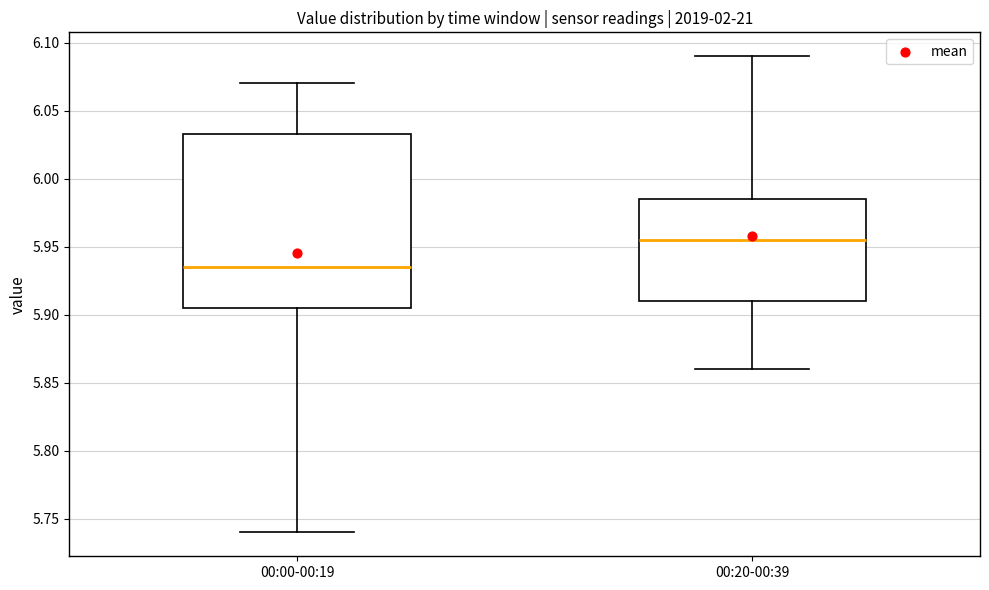

Reading left to right, read every box against the y-axis: the position of its median line, the range the box covers, and the ends of its whiskers. The values are not printed on the chart, so give them approximately, as read against the axis.

00:00-00:19: median 5.935, box 5.905 to 6.035, whiskers 5.740 to 6.070
00:20-00:39: median 5.955, box 5.910 to 5.985, whiskers 5.860 to 6.090